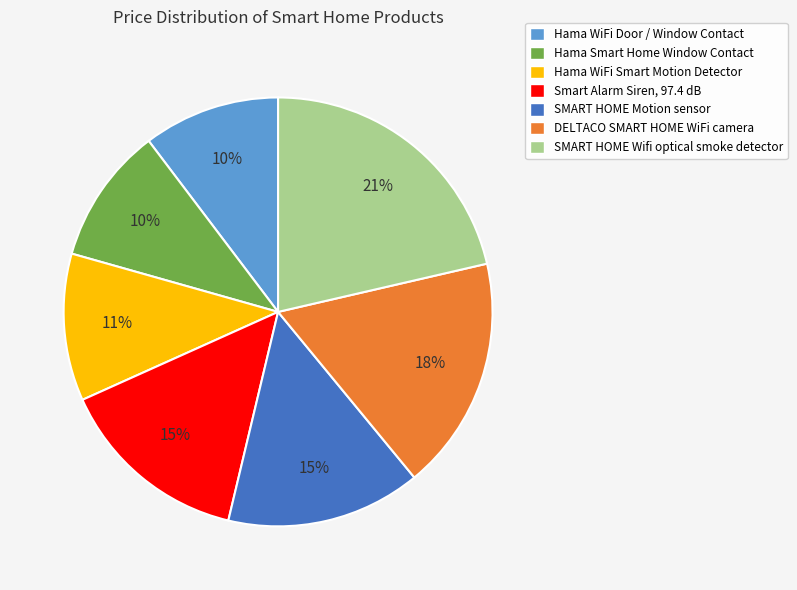

To the nearest percent, what is the difference between the Hama WiFi Smart Motion Detector and Hama WiFi Door / Window Contact slice percentages?

1%